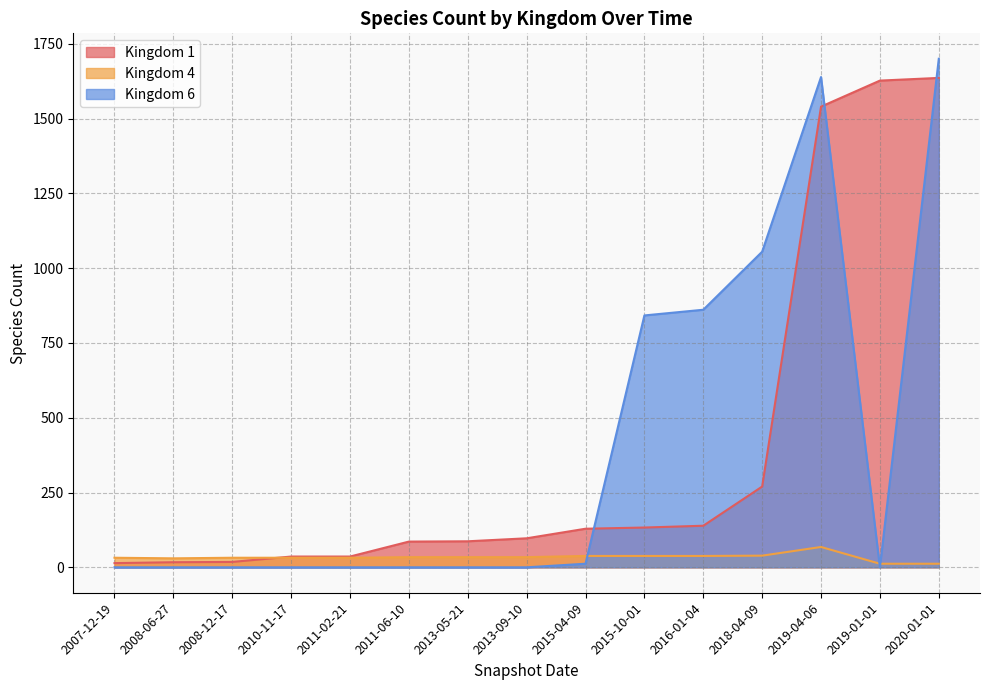

List the labels in order of Kingdom 1 value, smallest first.

2007-12-19, 2008-06-27, 2008-12-17, 2010-11-17, 2011-02-21, 2011-06-10, 2013-05-21, 2013-09-10, 2015-04-09, 2015-10-01, 2016-01-04, 2018-04-09, 2019-04-06, 2019-01-01, 2020-01-01